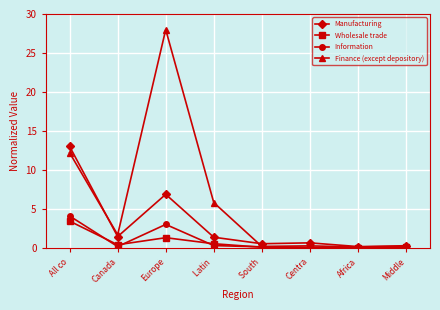

The value of Wholesale trade at All co is 3.4. True or false?

True